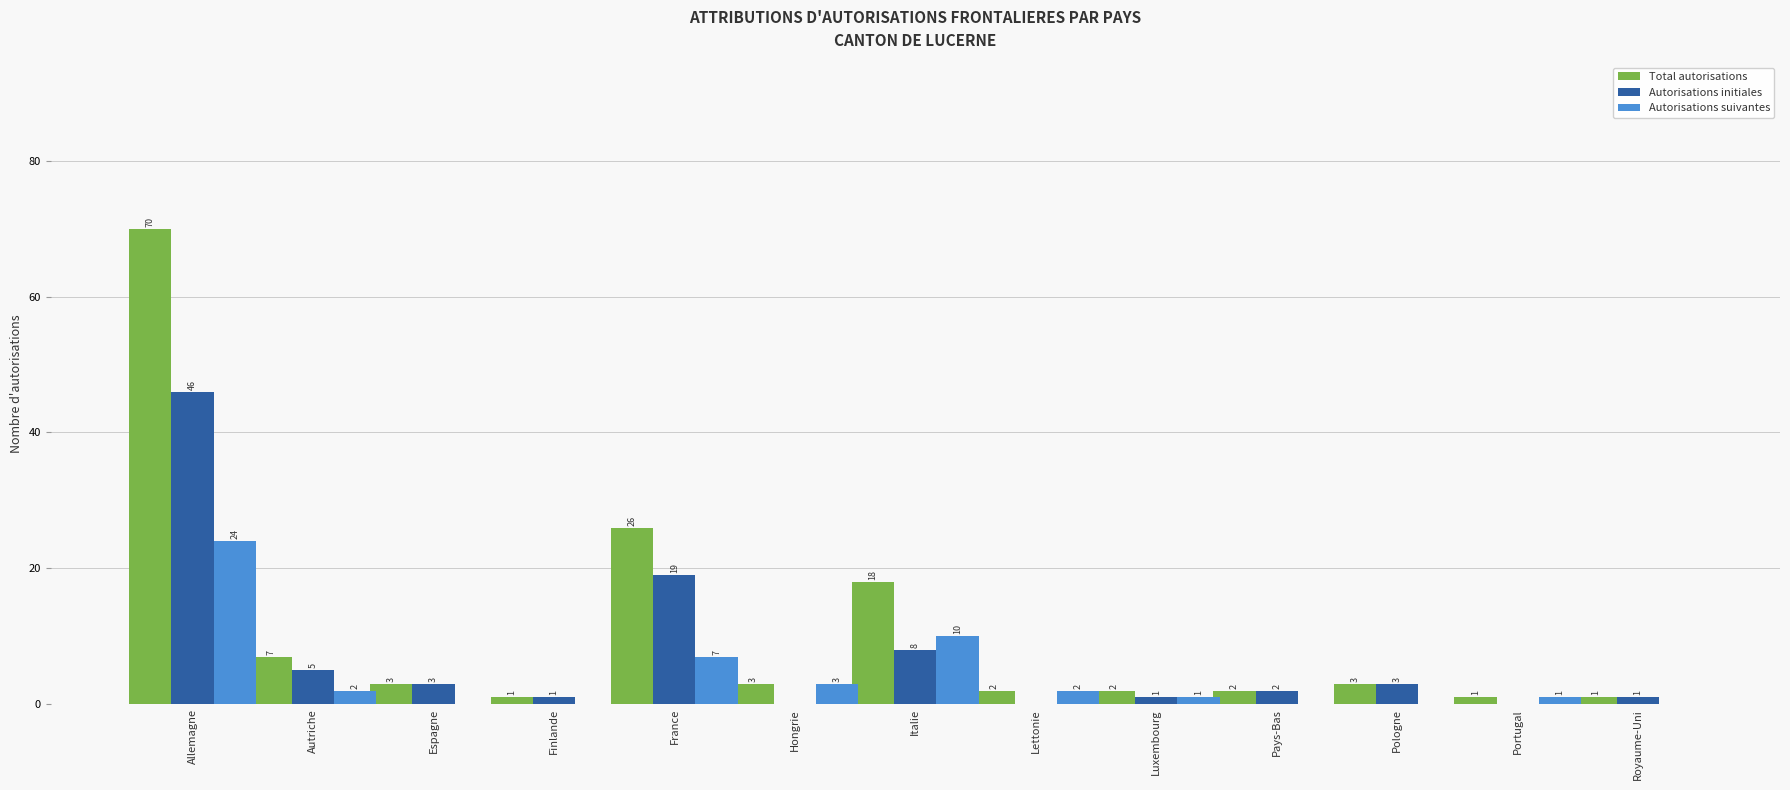

The value of Autorisations initiales at Allemagne is 20. True or false?

False